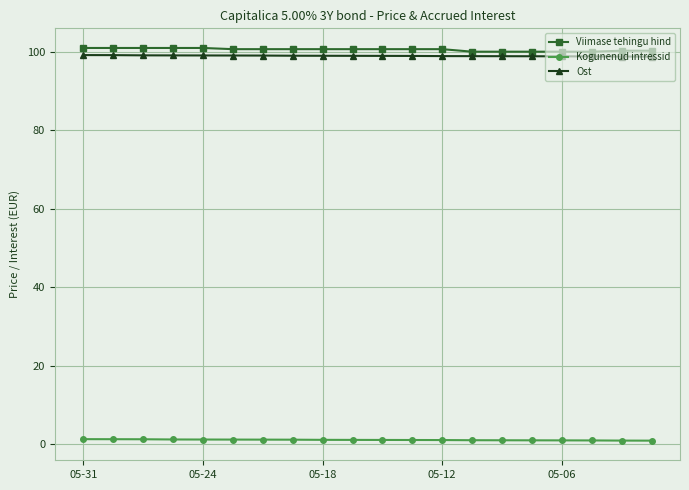

Which series has the largest range (max minus min)?

Viimase tehingu hind